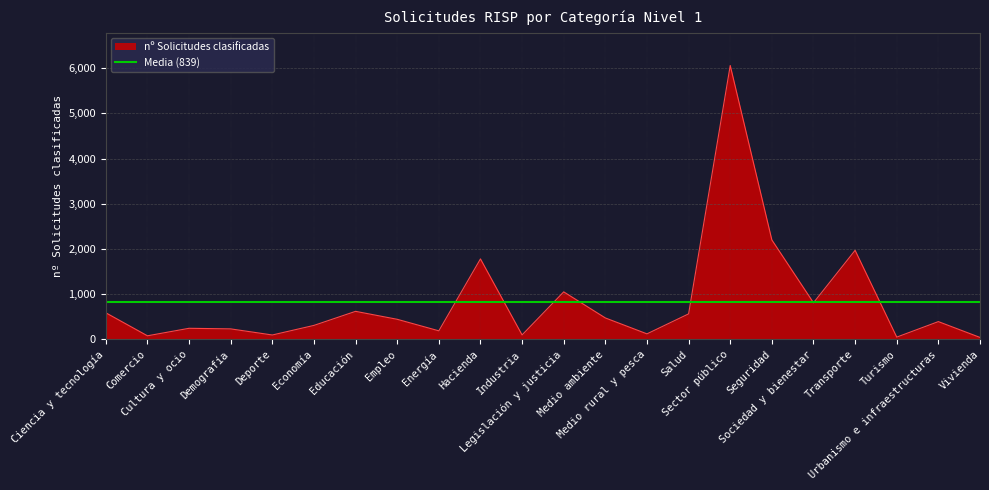

What is the label of the 6th point from the right?

Seguridad